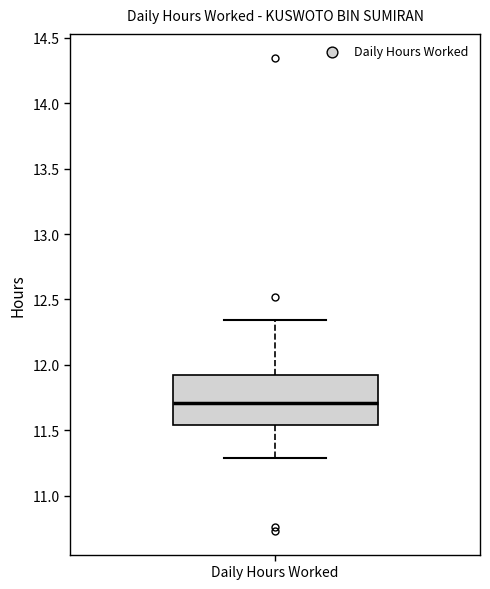

Transcribe this box plot: give where the median line is, the range the box spans, and where the two whiskers end, as read against the y-axis. The values are not printed on the chart, so give them approximately, as read against the axis.

median 11.70, box 11.55 to 11.95, whiskers 11.30 to 12.35